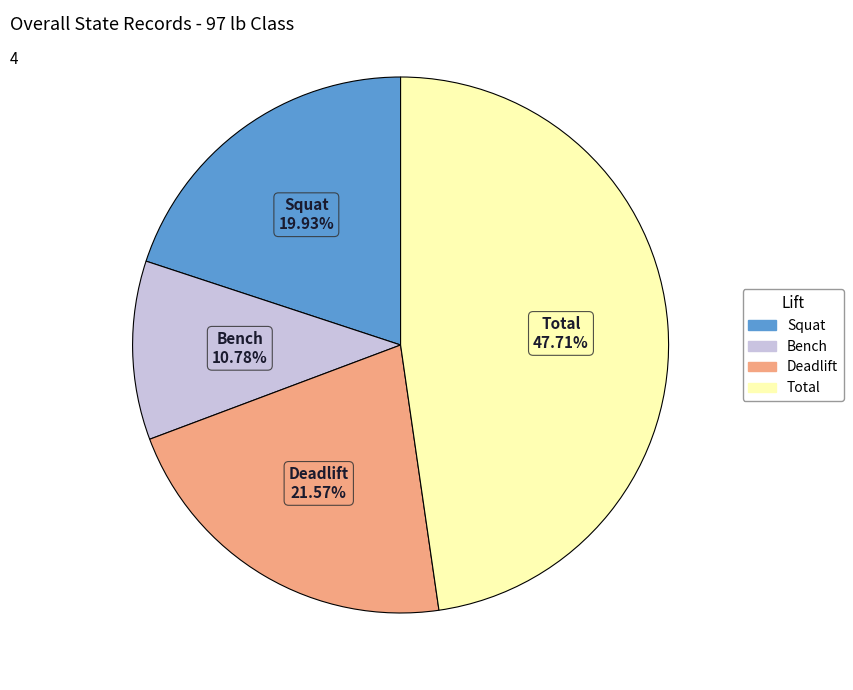

How many segments does this pie chart have?

4